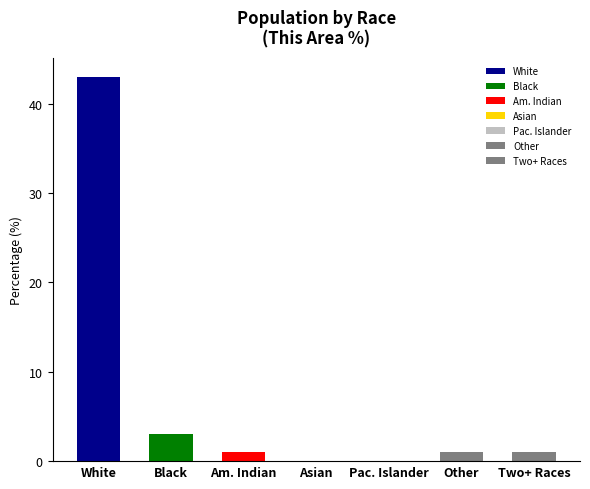

What is the difference between the values at Am. Indian and Black?

2